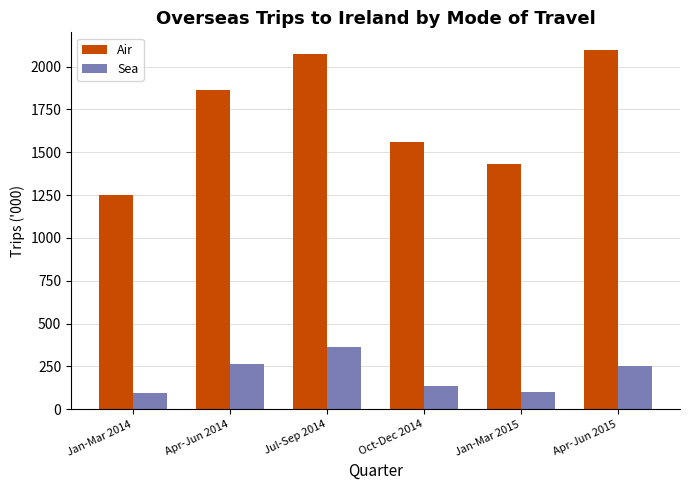

Is it true that Sea equals 467 at Apr-Jun 2014?

False